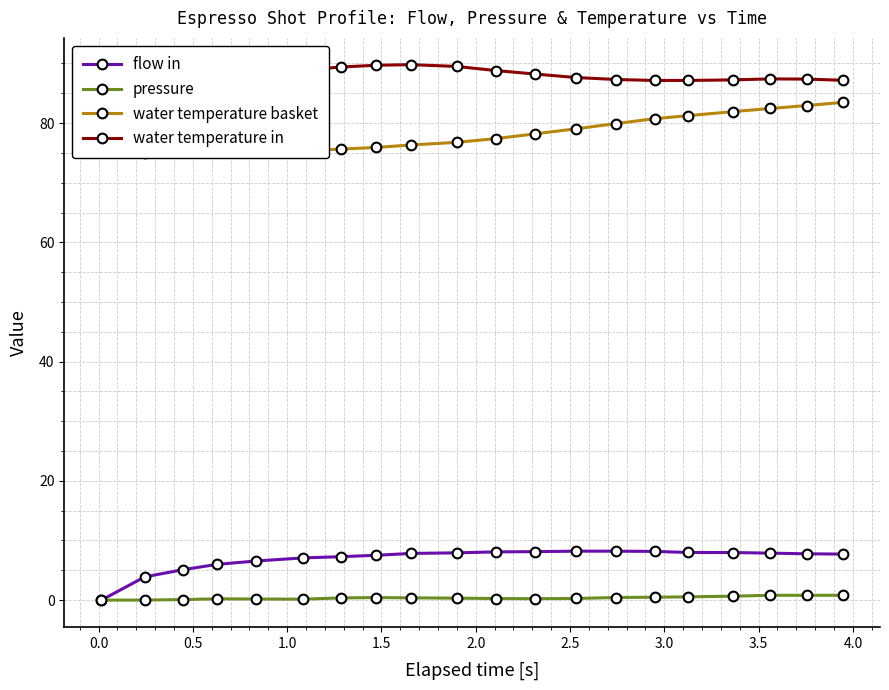

What is the value of the flow in point at the 16th from the left?

8.0